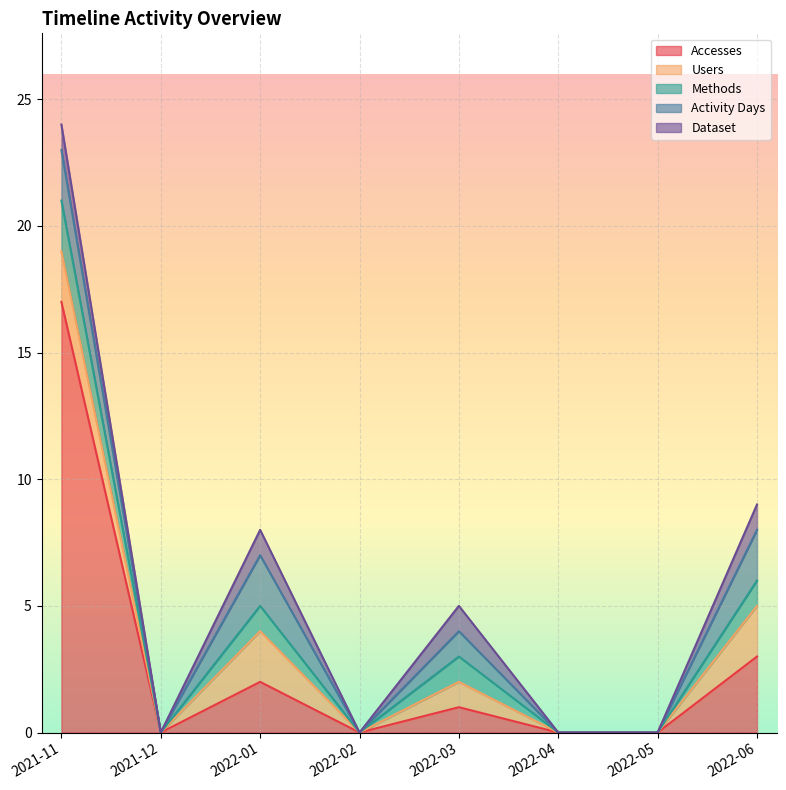

What is the sum of all Accesses values?

23